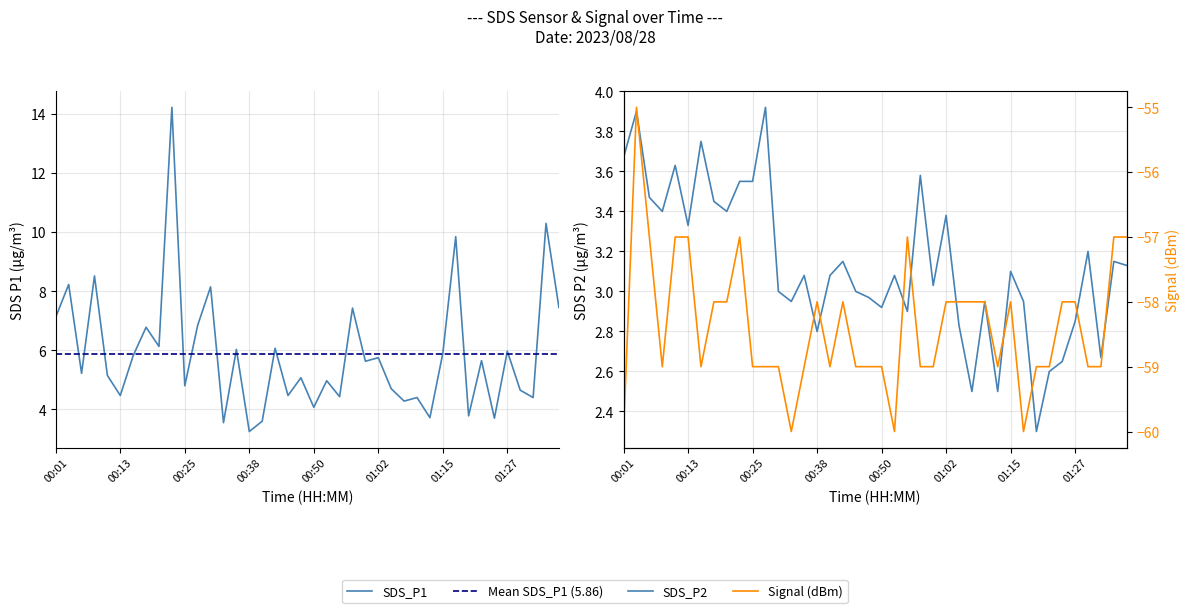

What is the label of the 29th point from the right?

00:28